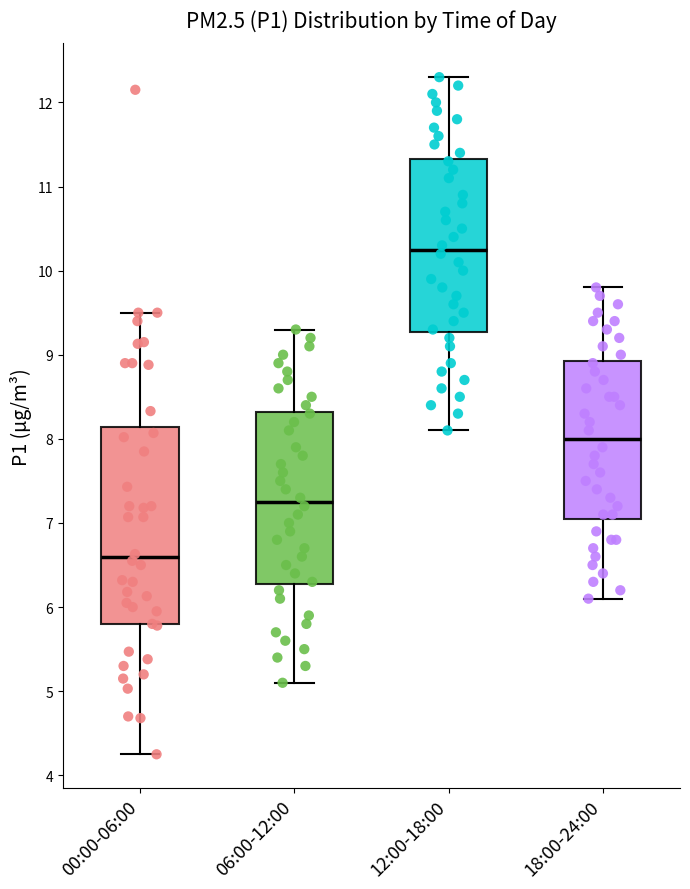

Where does the lower whisker of the box for 12:00-18:00 end on the y-axis? The values are not printed on the chart, so give them approximately, as read against the axis.

8.1